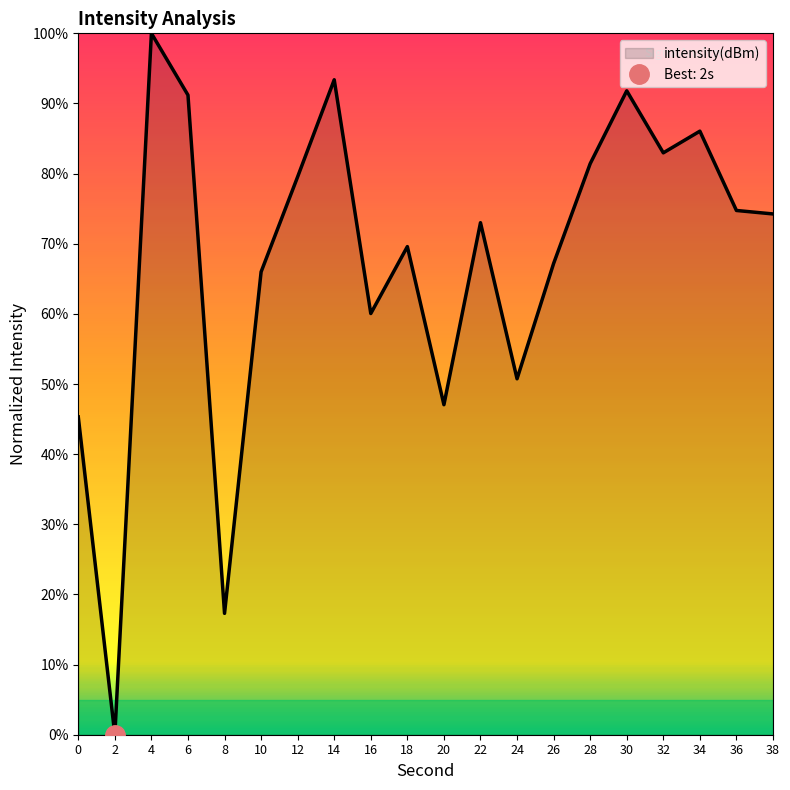

Which label corresponds to the largest value in the chart?

4